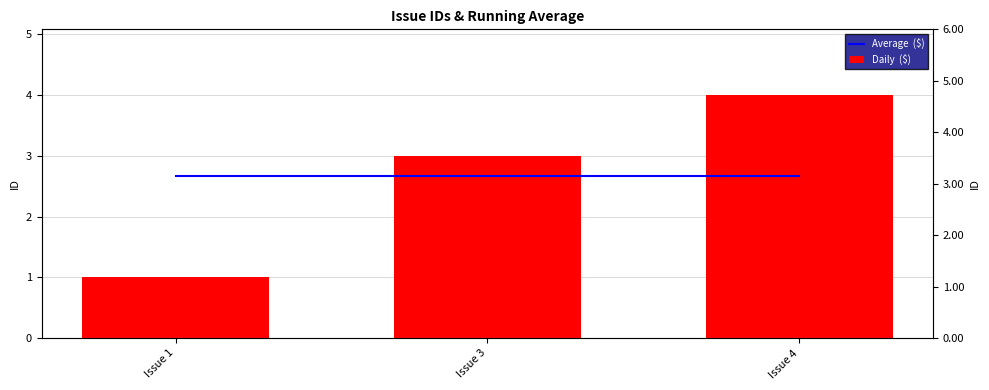

What is the sum of all Daily  ($) values?

8.0